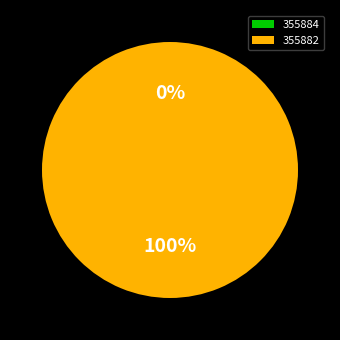

Rank the categories by value from highest to lowest.

355882, 355884